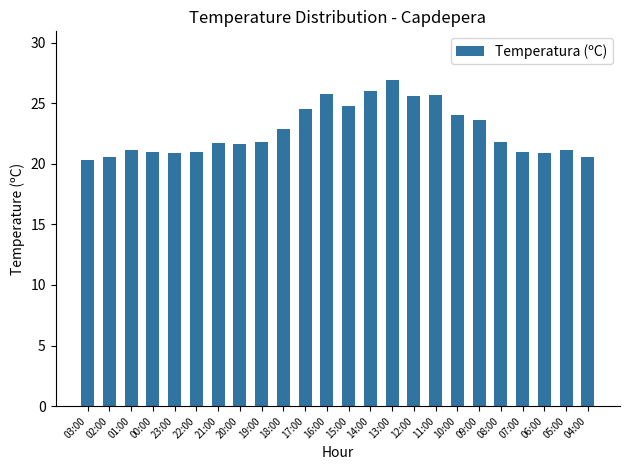

Which category has the highest value across all series?

13:00